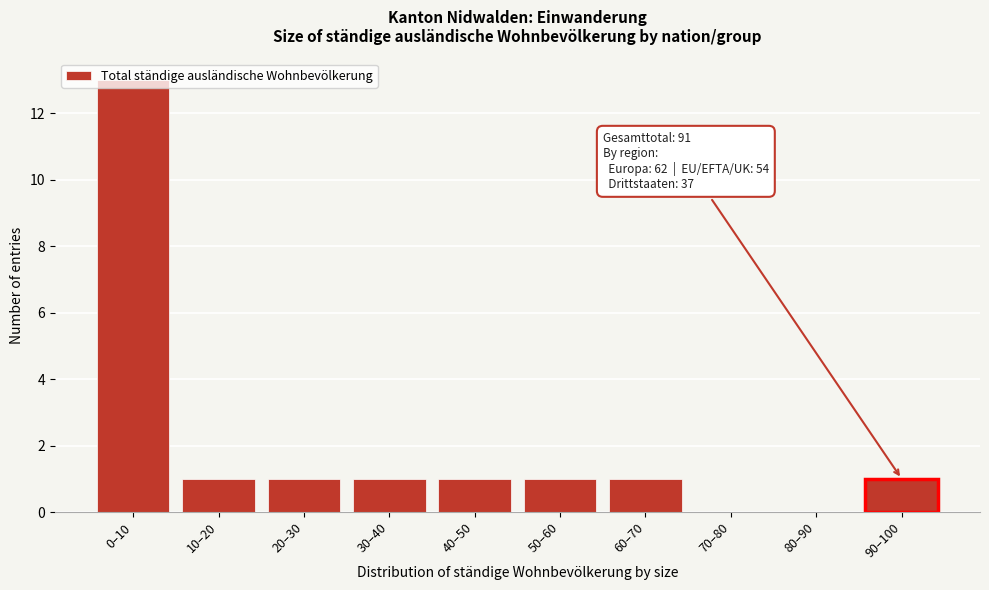

What is the sum of all values?

20